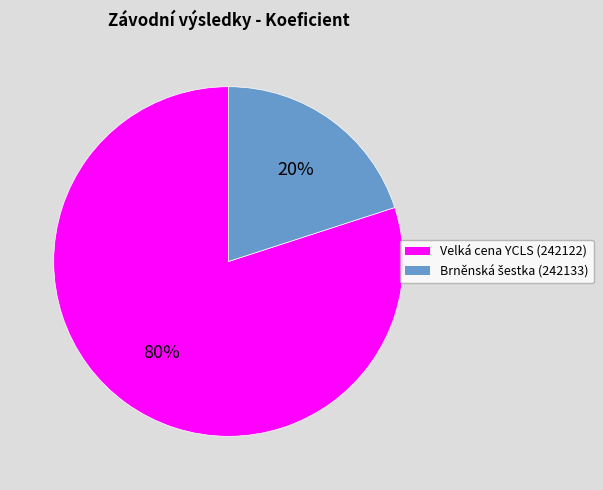

Is it true that Velká cena YCLS (242122) is 67% of the pie?

False